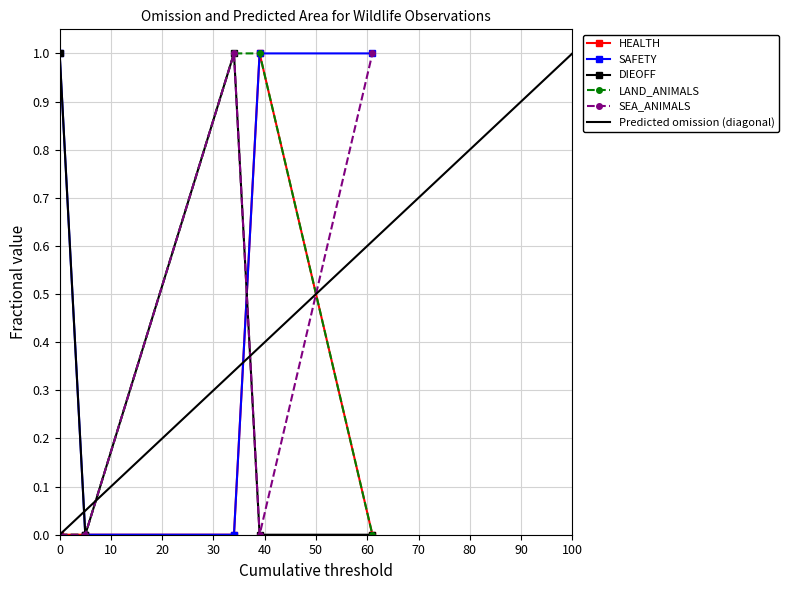

In DIEOFF, how many points are higher than both neighbors (excluding endpoints)?

1